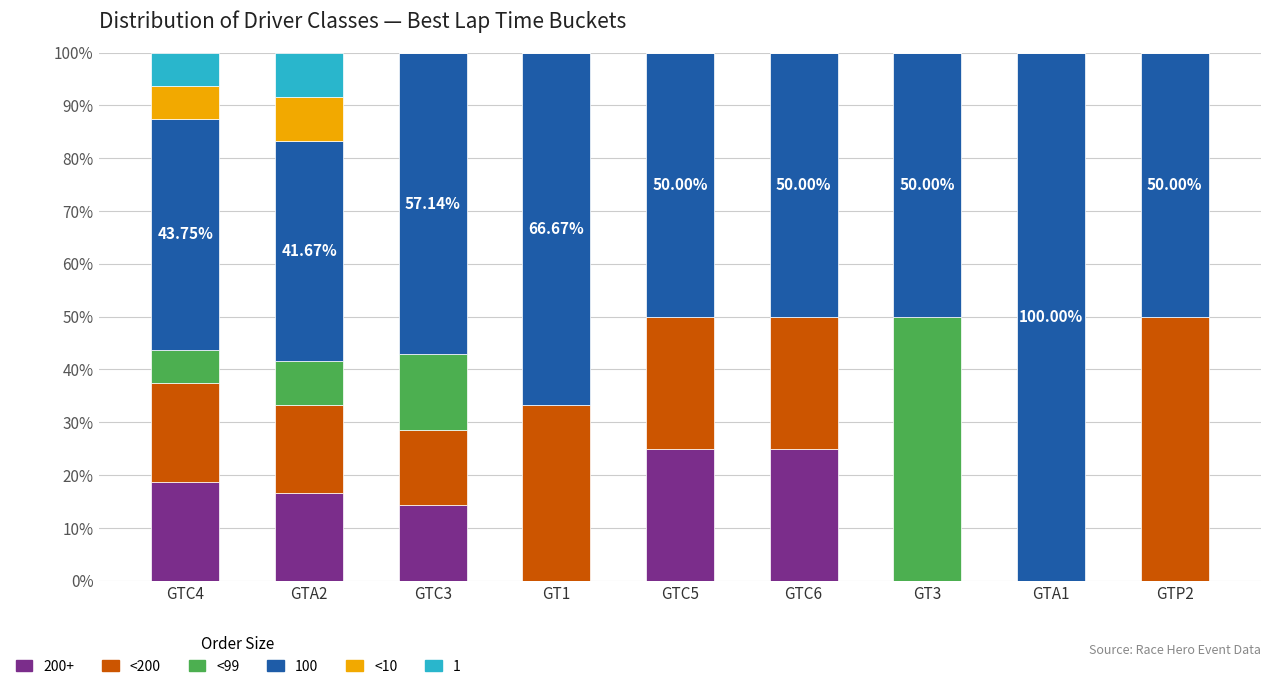

What is the total value across all series at GTC5?

100.0